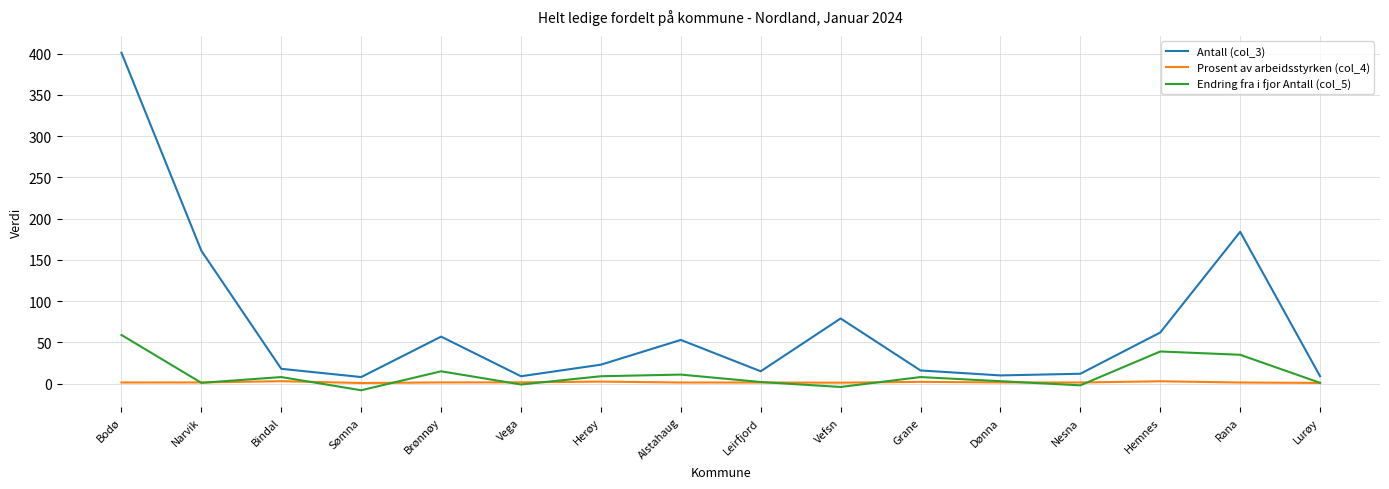

True or false: Endring fra i fjor Antall (col_5) has more than 2 interior local peaks.

True